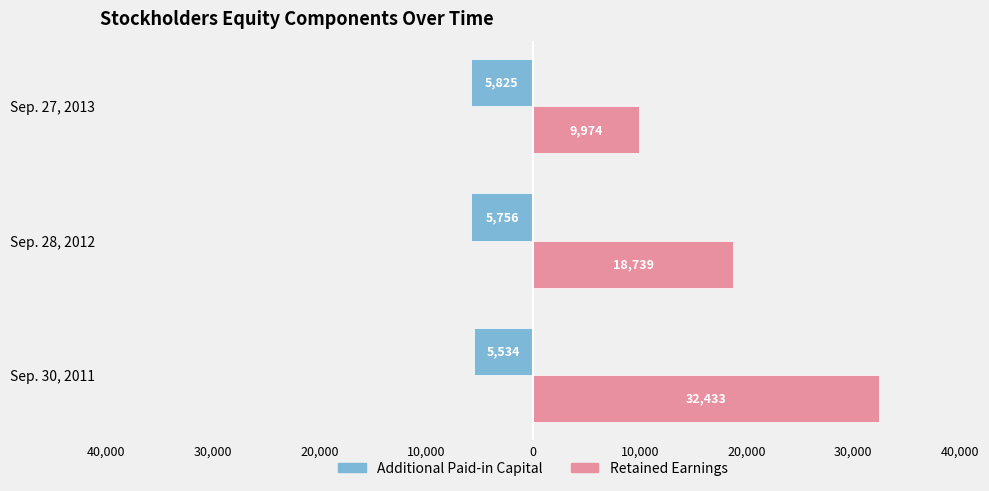

What are all the series names shown in the legend?

Additional Paid-in Capital, Retained Earnings